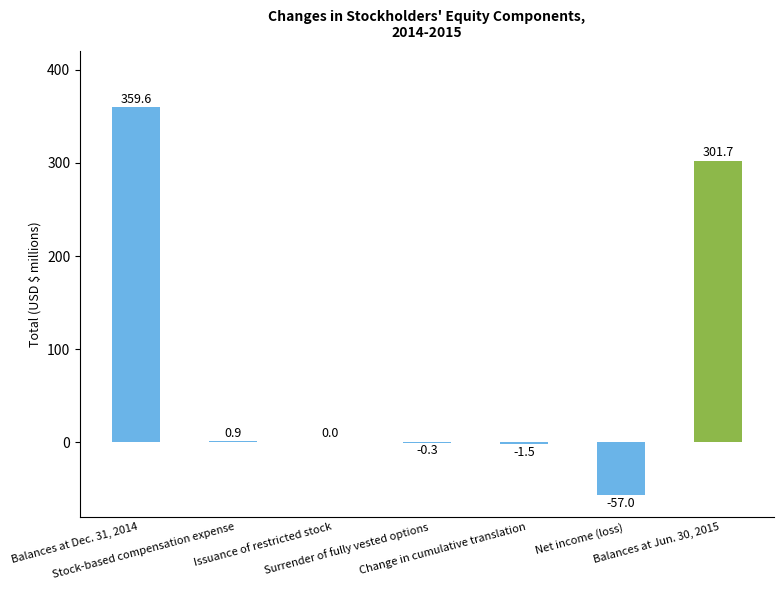

Reading left to right, extract all data points from this chart.

359.6	0.9	0.0	-0.3	-1.5	-57.0	301.7